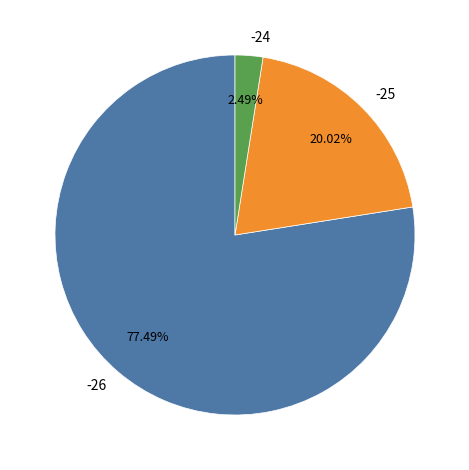

How many segments does this pie chart have?

3